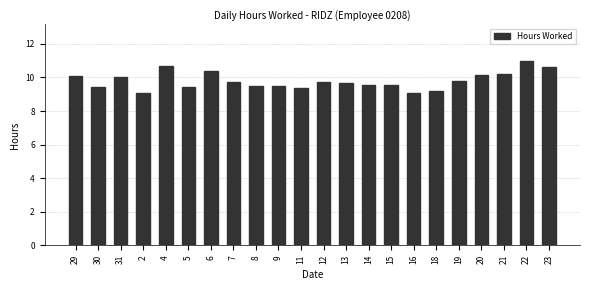

What is the sum of the values at 14 and 21?

19.8